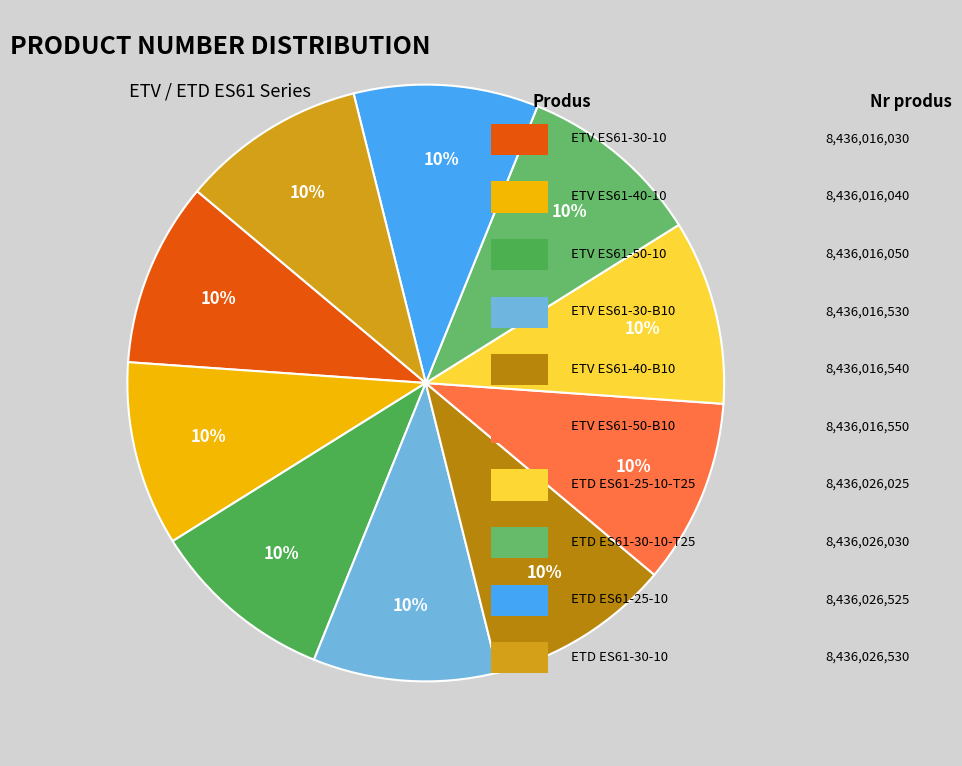

Is there any slice that represents more than half of the pie?

No